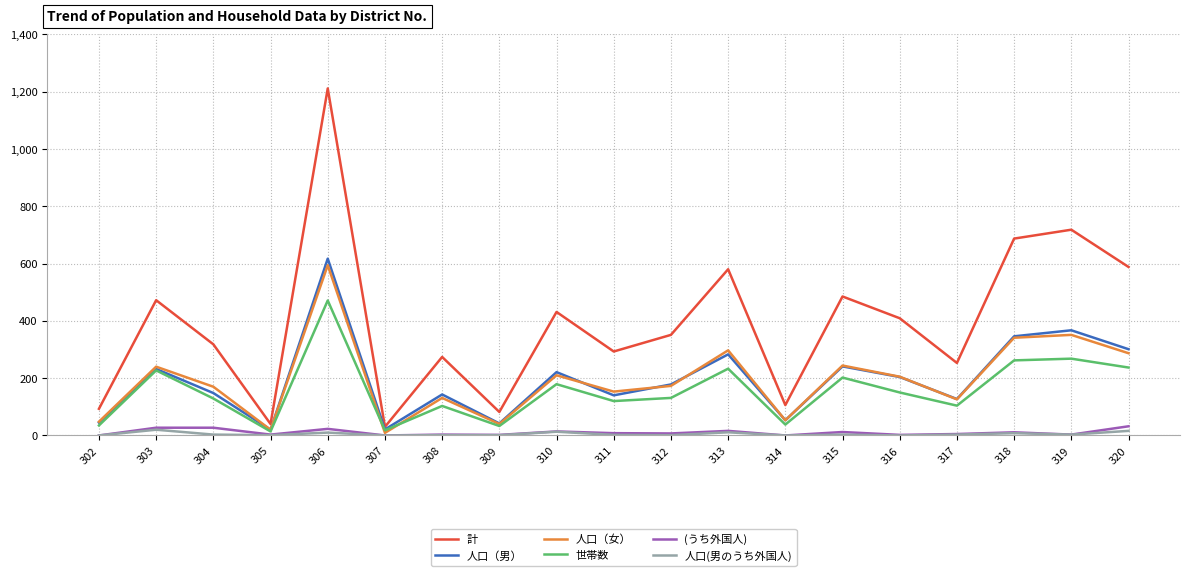

True or false: (うち外国人) and 計 intersect in this chart.

False